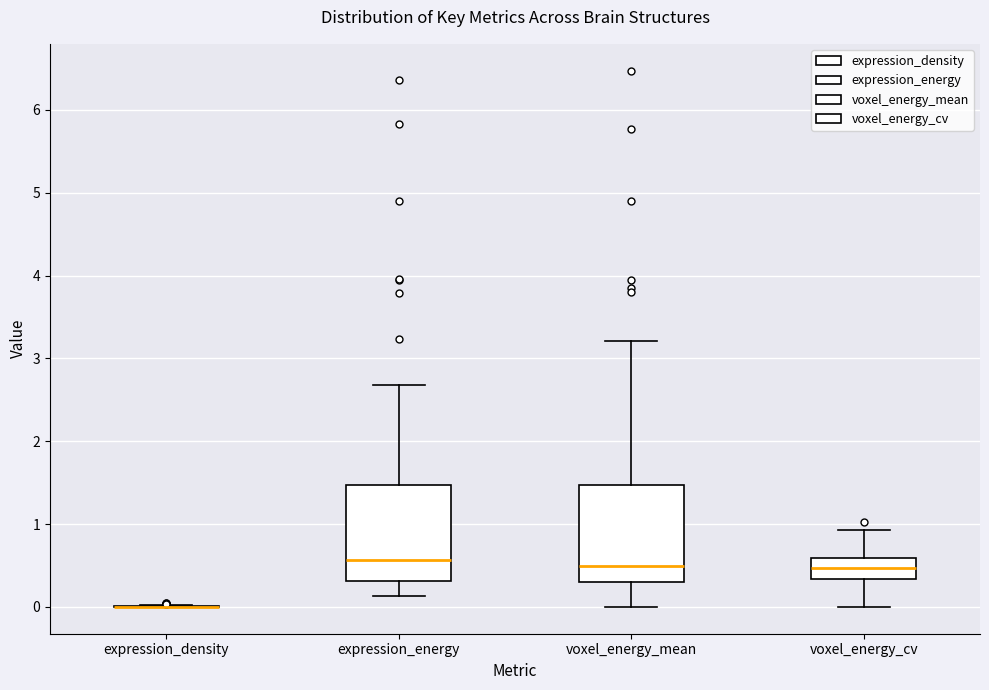

Reading left to right, transcribe this box plot: for each box, give where its median line is, the range the box spans, and where its two whiskers end, as read against the y-axis. The values are not printed on the chart, so give them approximately, as read against the axis.

expression_density: box collapsed to a line at 0.0, whiskers 0.0 to 0.0
expression_energy: median 0.6, box 0.3 to 1.5, whiskers 0.1 to 2.7
voxel_energy_mean: median 0.5, box 0.3 to 1.5, whiskers 0.0 to 3.2
voxel_energy_cv: median 0.5, box 0.3 to 0.6, whiskers 0.0 to 0.9